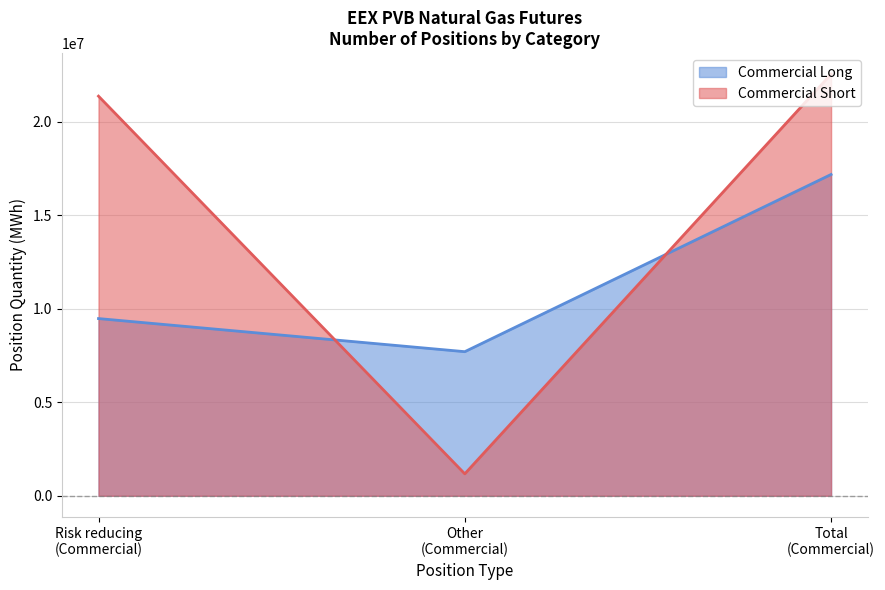

What are all the series names shown in the legend?

Commercial Long, Commercial Short